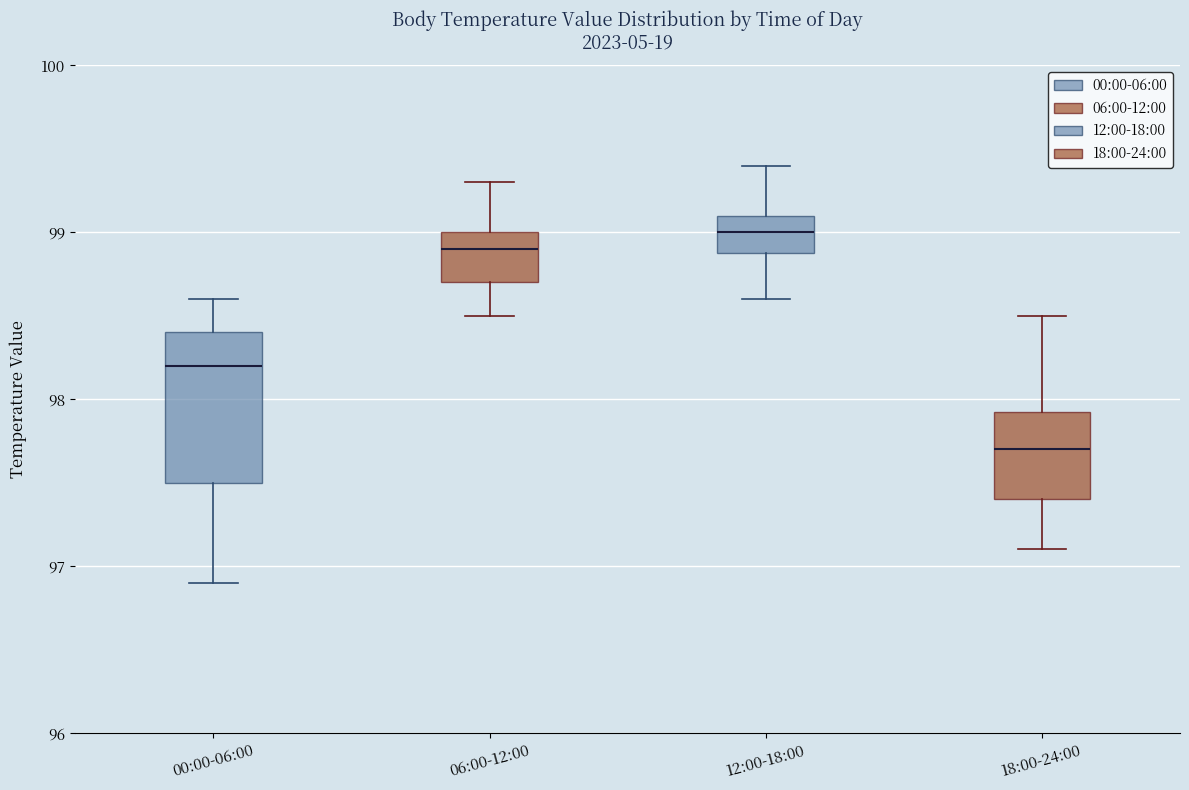

Reading left to right, transcribe this box plot: for each box, give where its median line is, the range the box spans, and where its two whiskers end, as read against the y-axis. The values are not printed on the chart, so give them approximately, as read against the axis.

00:00-06:00: median 98.2, box 97.5 to 98.4, whiskers 96.9 to 98.6
06:00-12:00: median 98.9, box 98.7 to 99.0, whiskers 98.5 to 99.3
12:00-18:00: median 99.0, box 98.9 to 99.1, whiskers 98.6 to 99.4
18:00-24:00: median 97.7, box 97.4 to 97.9, whiskers 97.1 to 98.5